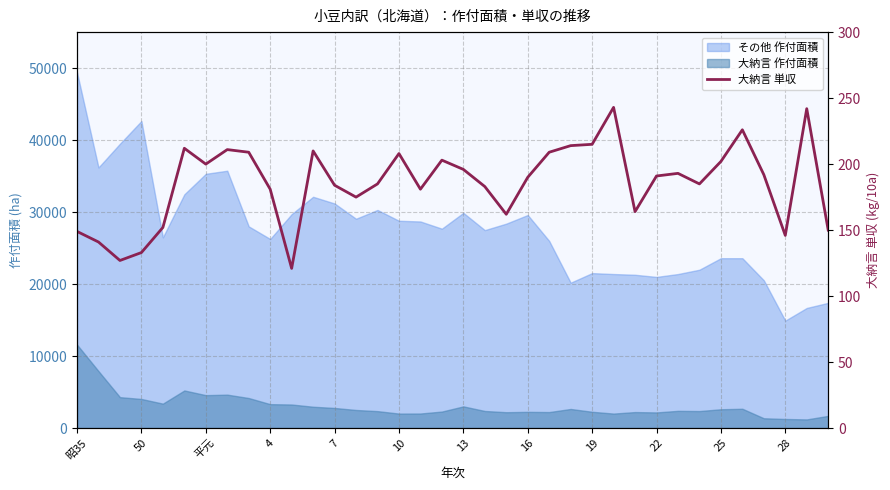

How many points are lower than both their immediate neighbors (excluding endpoints)?

9